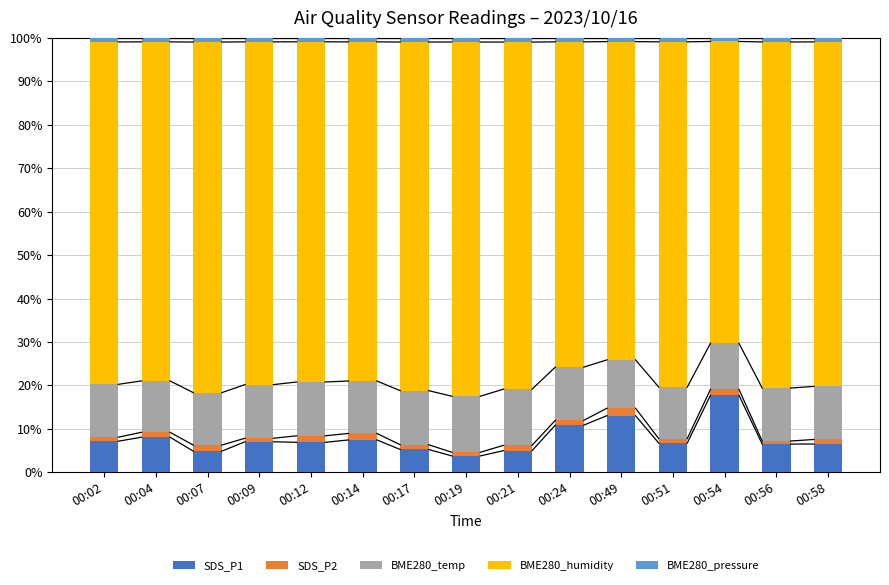

What is the difference between the maximum and second lowest values in the SDS_P1 series?

12.9